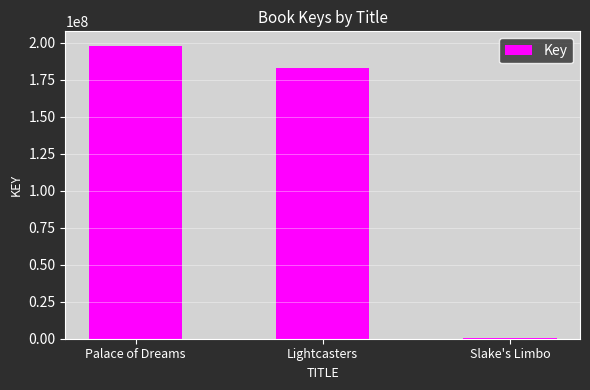

Reading right to left, list all the values displayed in this chart.

328487	182645858	197664657